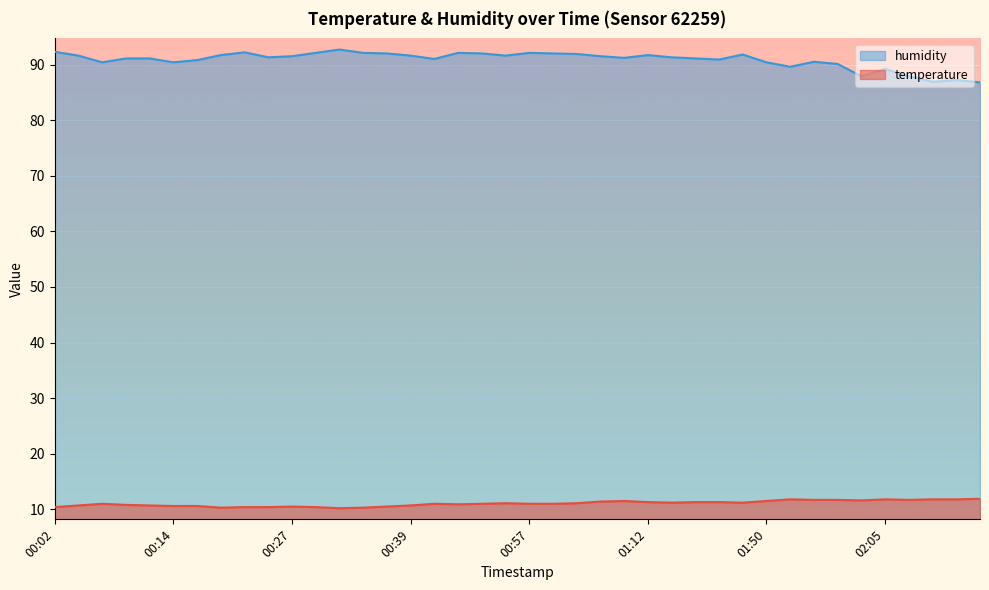

What is the label of the 27th point from the right?

00:34